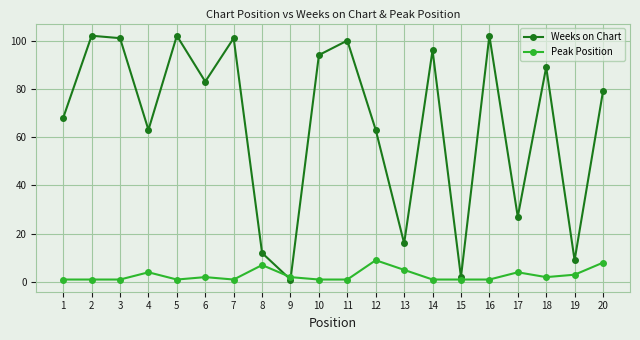

Rank the series by their maximum value, from highest to lowest.

Weeks on Chart, Peak Position